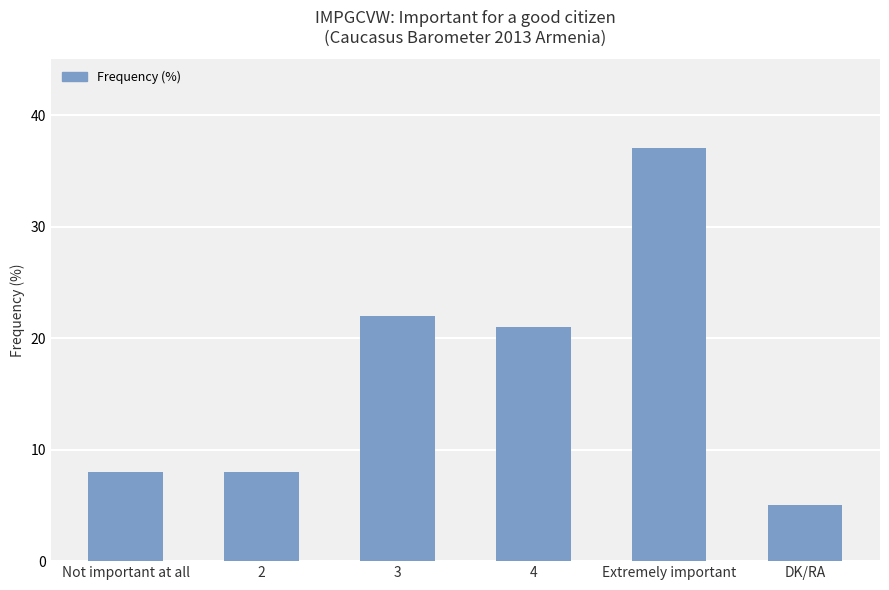

Does the chart contain stacked bars?

No